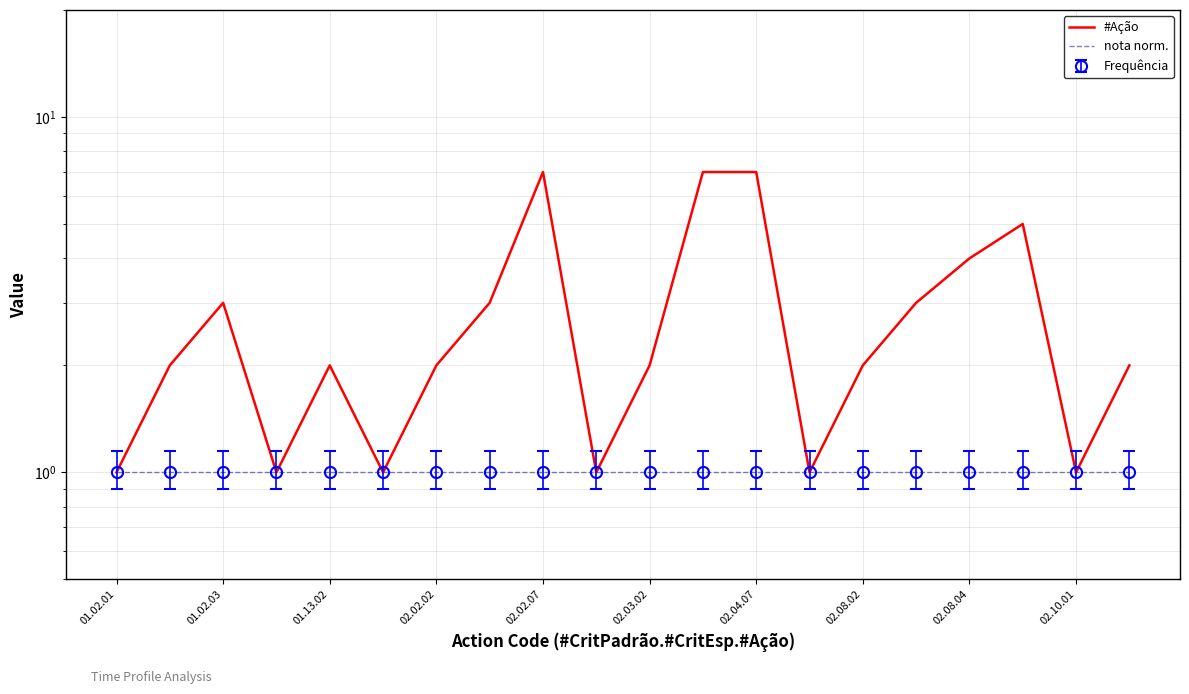

True or false: #Ação and nota norm. cross at least once.

False